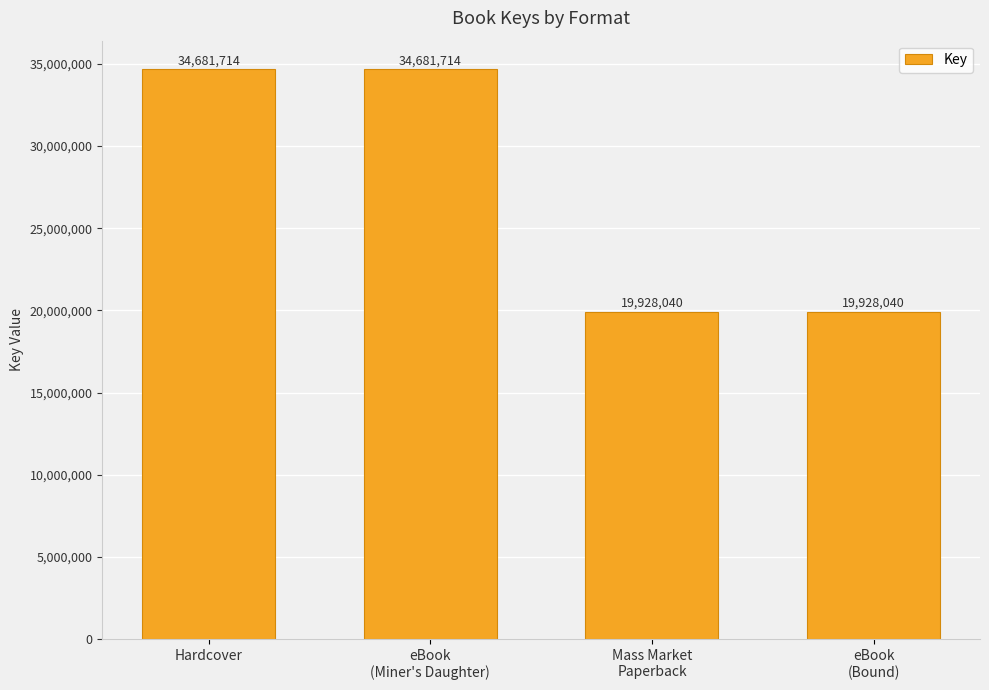

The chart shows a value of 19928040 at Mass Market
Paperback. True or false?

True